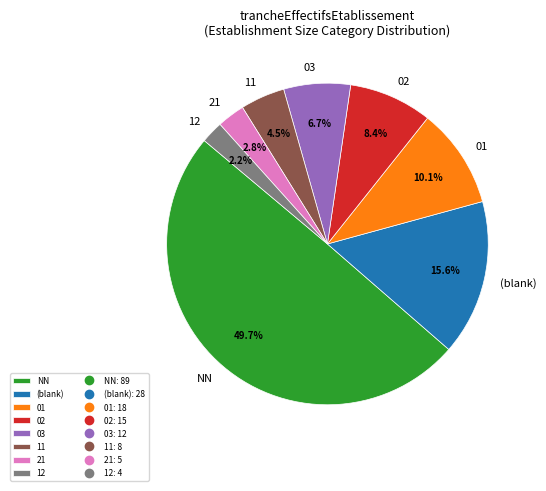

Which has a higher value, NN or 01?

NN